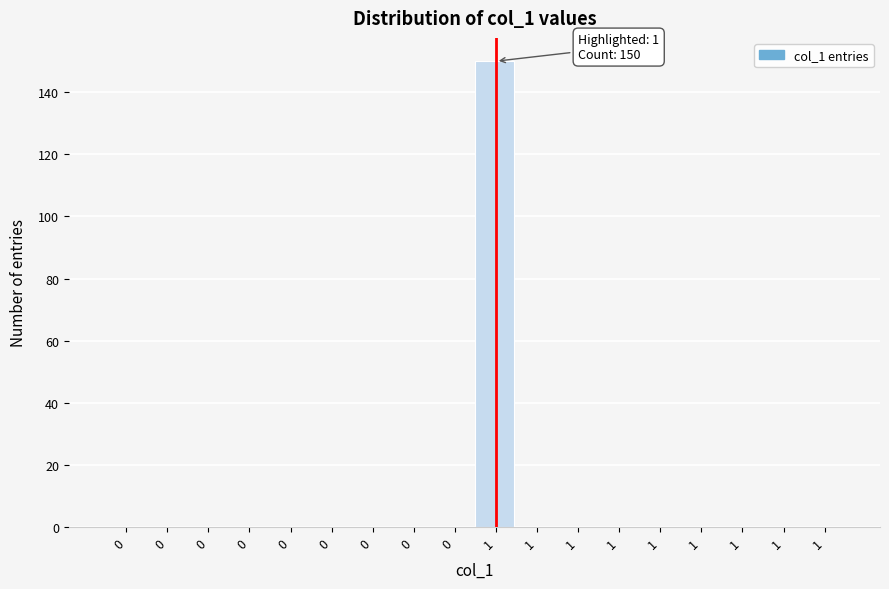

Count the number of categories in the chart.

18